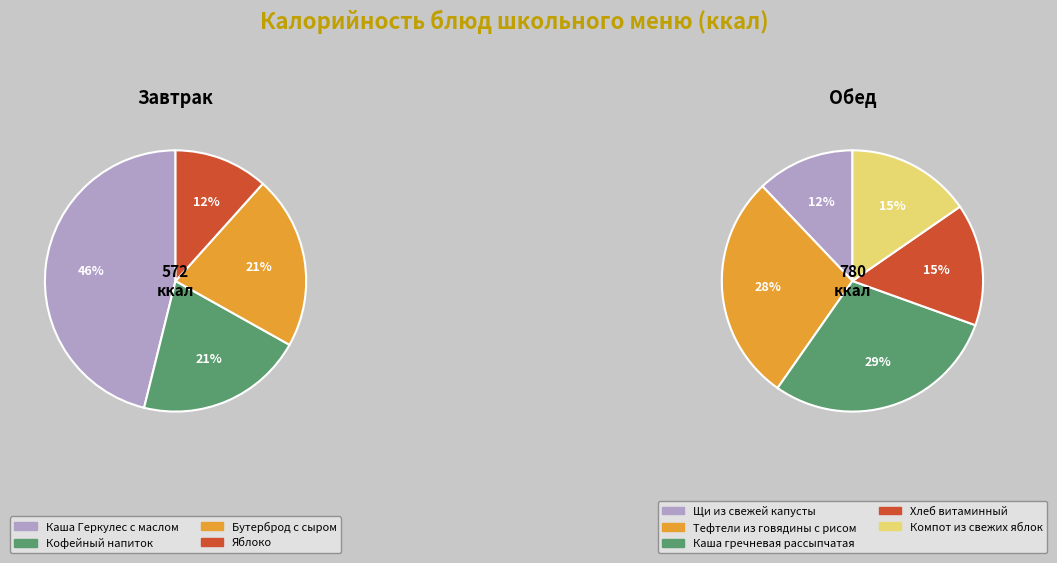

What is the ratio of the value at Тефтели из мяса говядины с рисом to the value at Каша гречневая рассыпчатая?

1.0